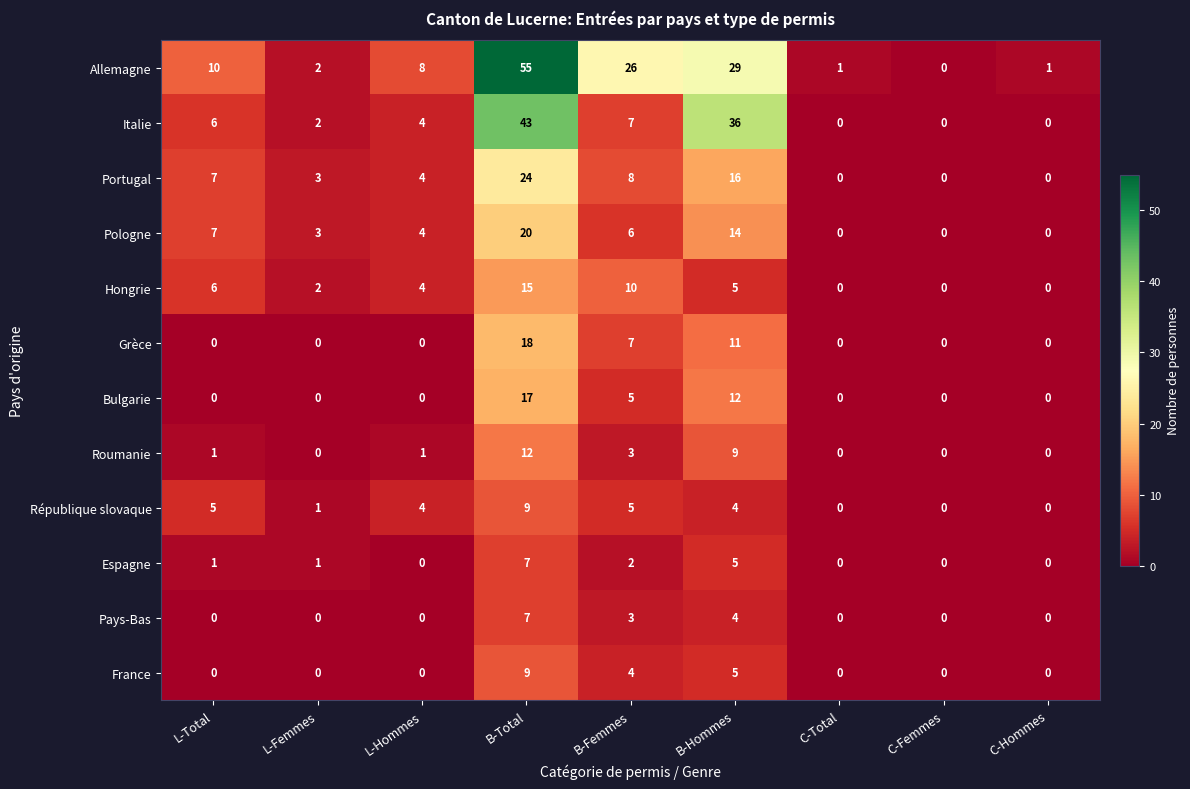

What is the total value across all series at L-Hommes?

29